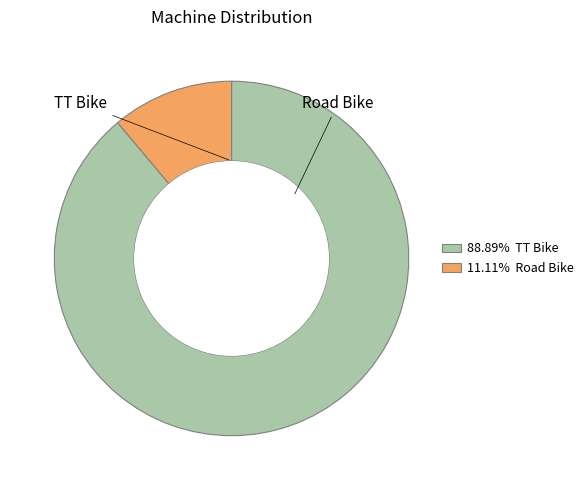

Is there any slice that represents more than half of the pie?

Yes